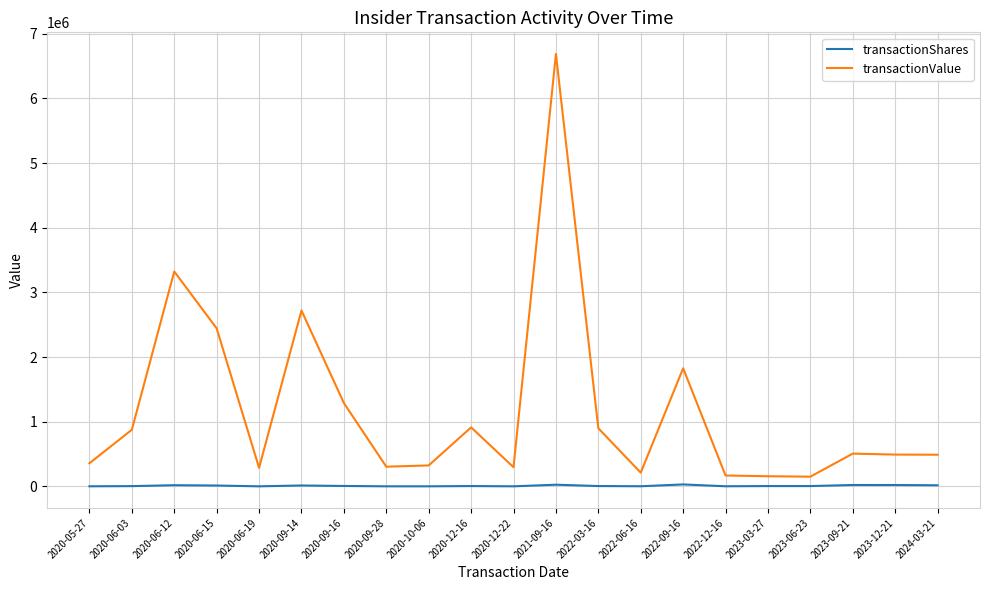

What is the difference between the second highest and second lowest values in the transactionValue series?

3166143